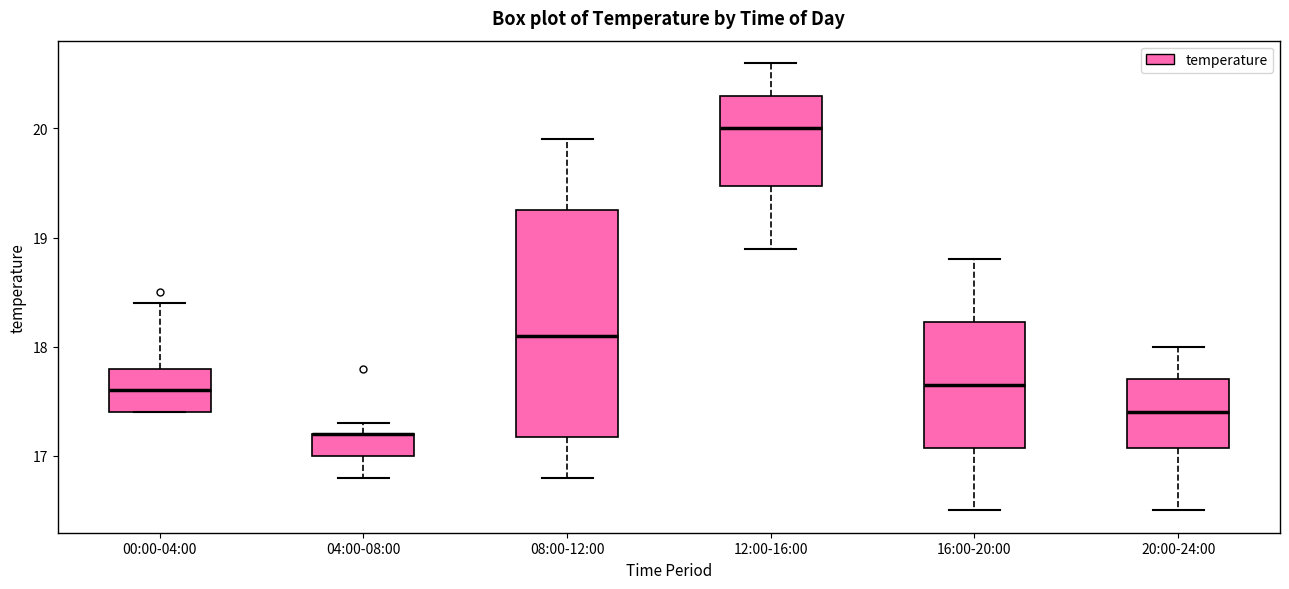

Where is the lower edge of the box for 20:00-24:00 on the y-axis? The values are not printed on the chart, so give them approximately, as read against the axis.

17.1